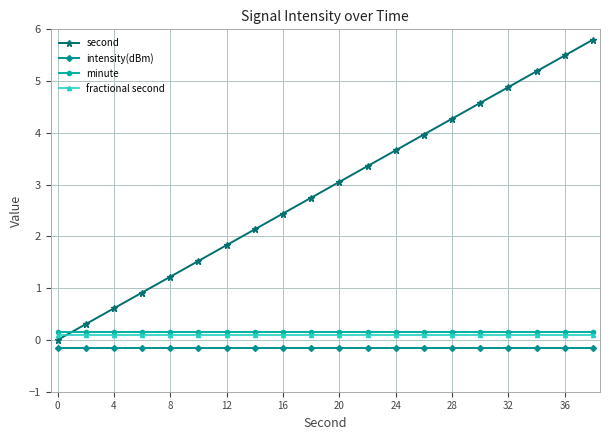

Does the chart have visible grid lines?

Yes